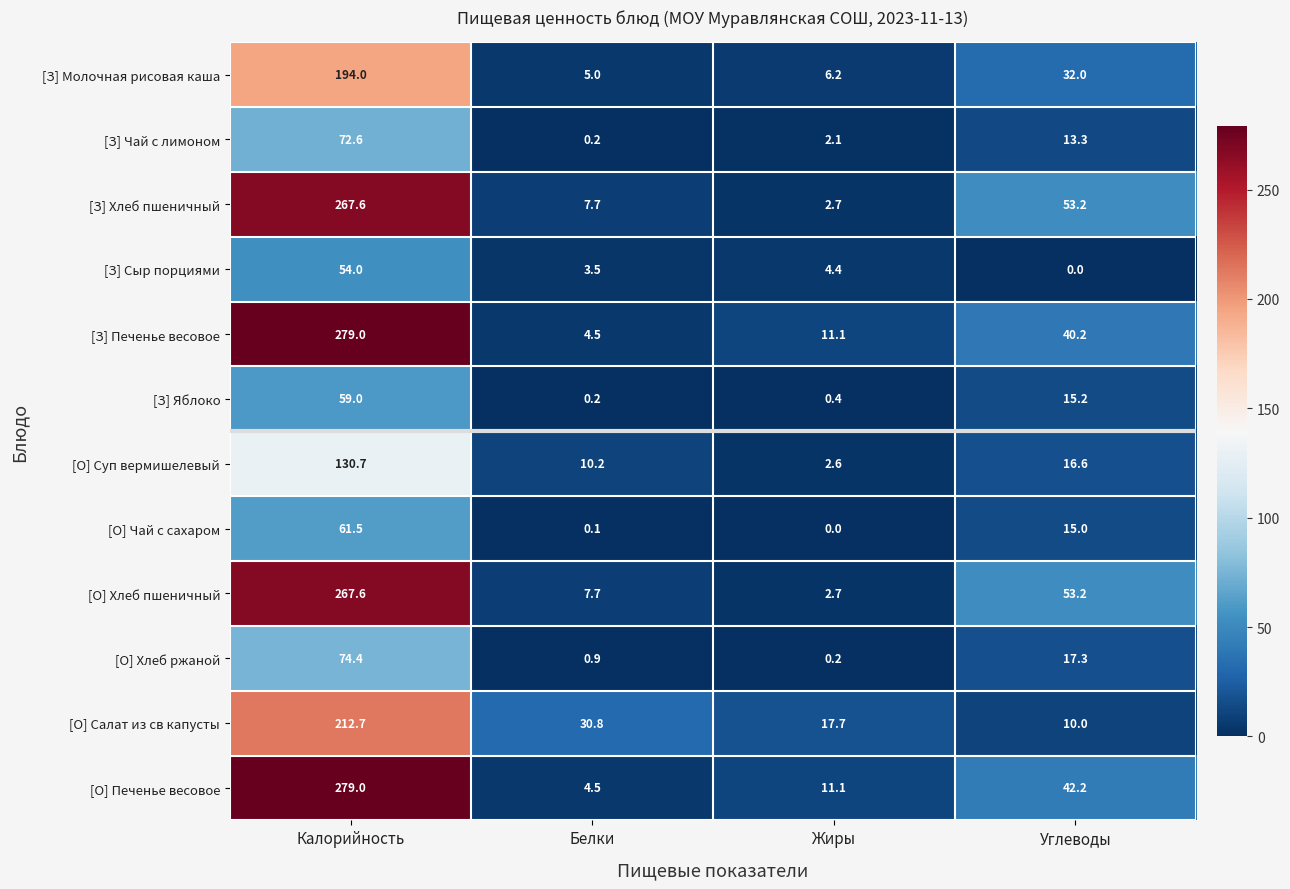

What is the total value across all series at Углеводы?

308.2